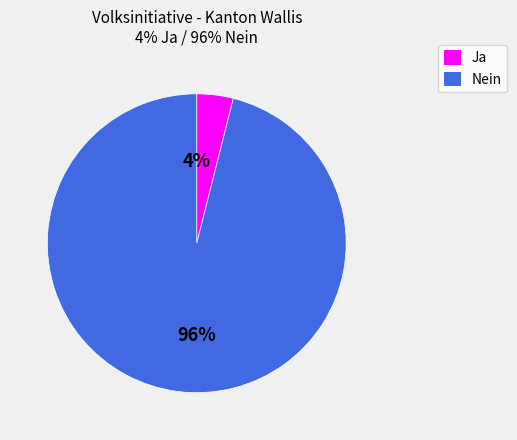

Between Ja and Nein, which is larger?

Nein